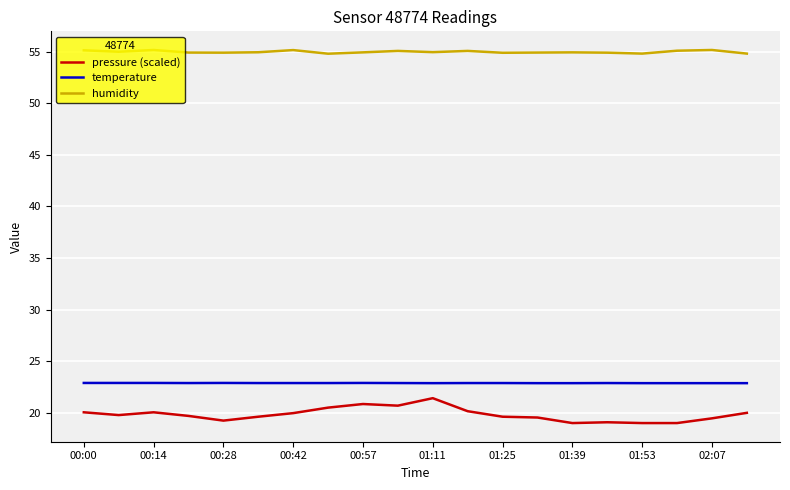

What is the maximum value shown in the chart?

55.2